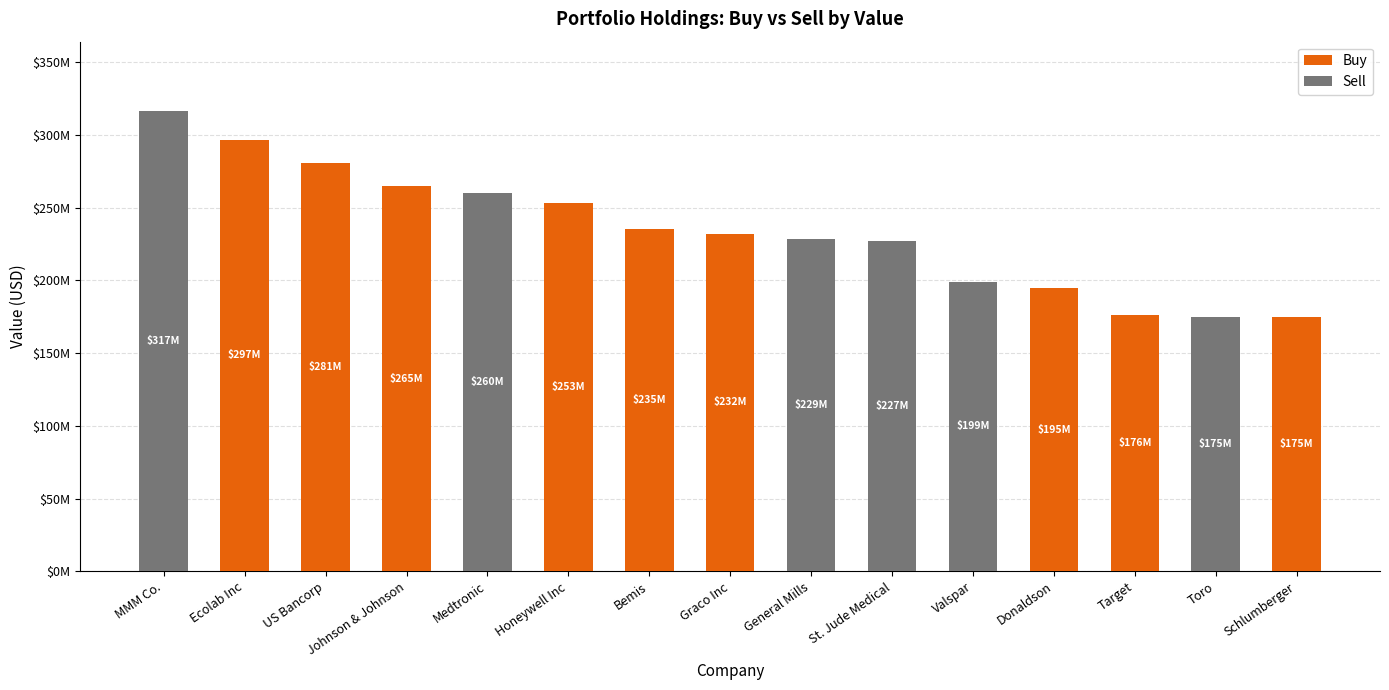

Is it true that Sell equals 175183000 at Toro?

True